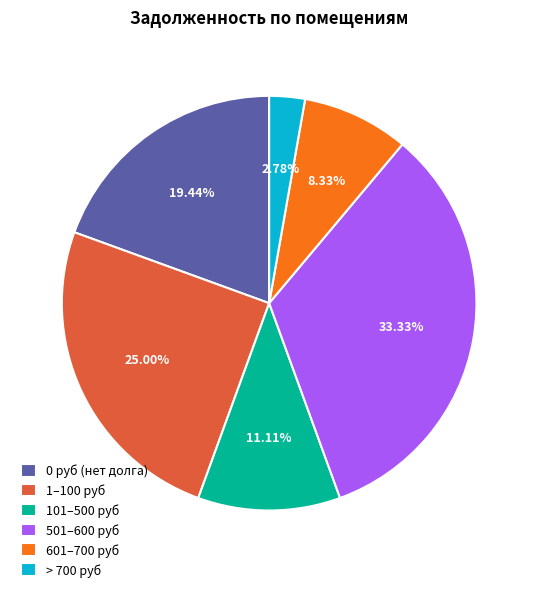

Which has a higher value, 101–500 руб or > 700 руб?

101–500 руб